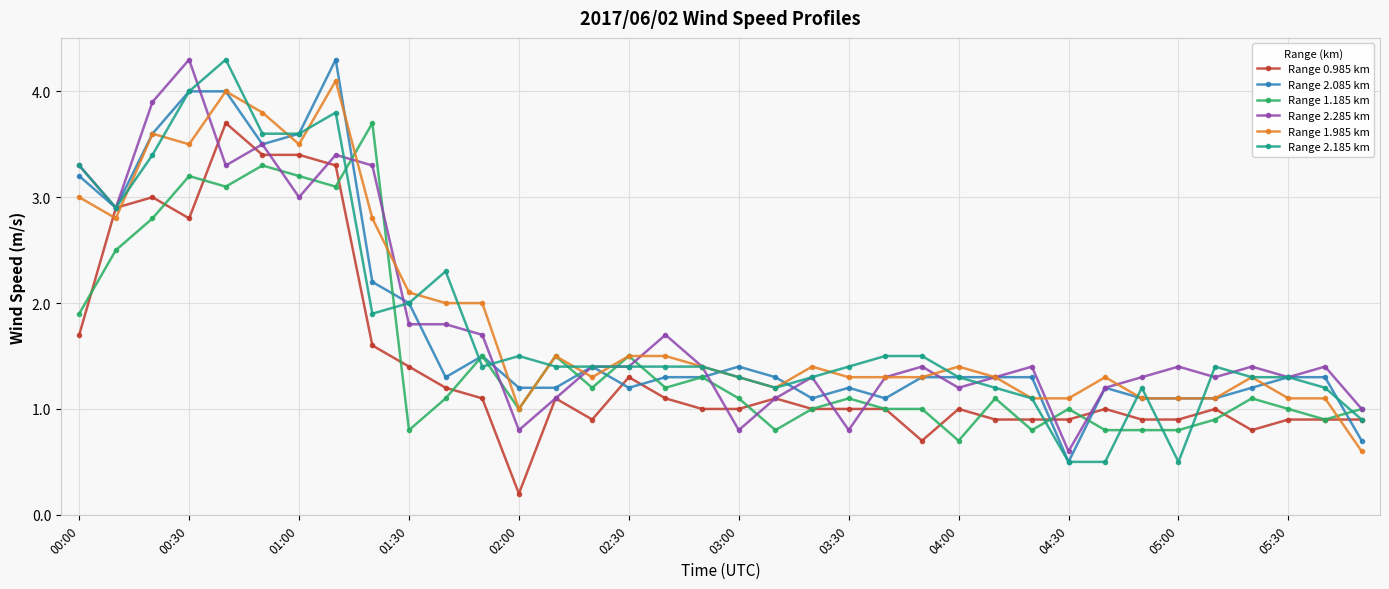

How many lines are shown in the chart?

6